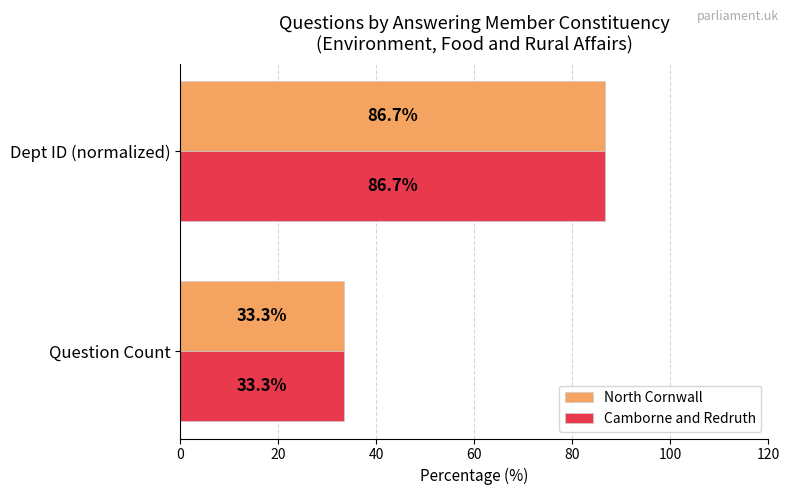

What is the difference between the maximum and minimum values in the North Cornwall series?

53.3